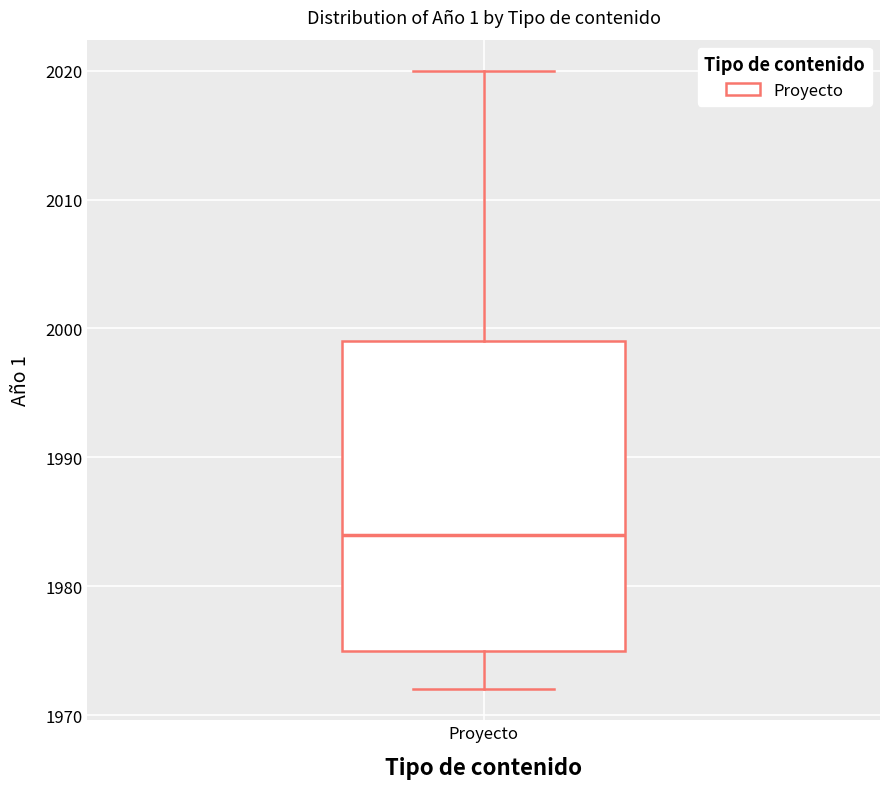

Read this box plot against the y-axis: the position of the median line, the range covered by the box, and the ends of both whiskers. The values are not printed on the chart, so give them approximately, as read against the axis.

median 1984, box 1975 to 1999, whiskers 1972 to 2020